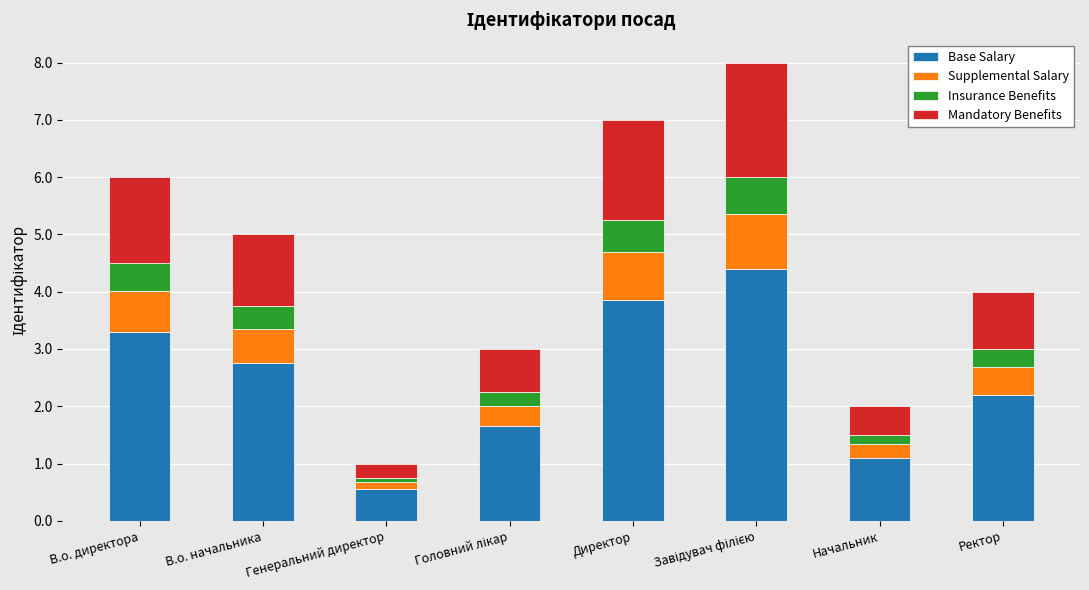

How many data points in Base Salary are above 2?

5